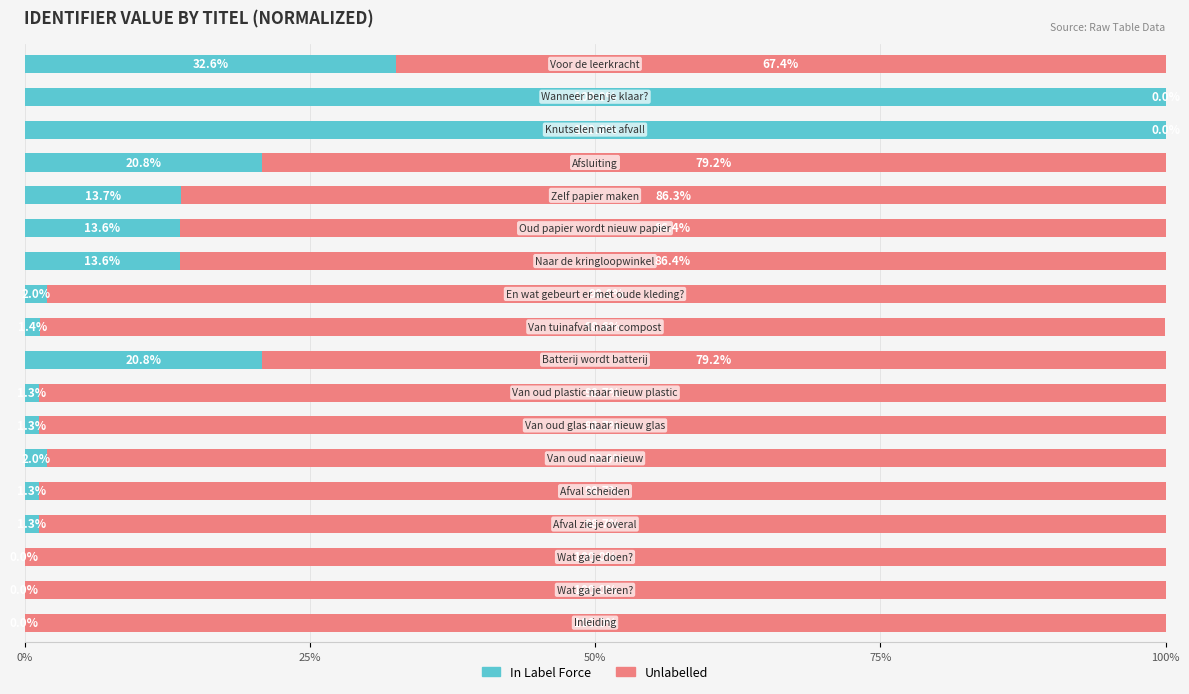

What is the sum of all In Label Force values?

325.7